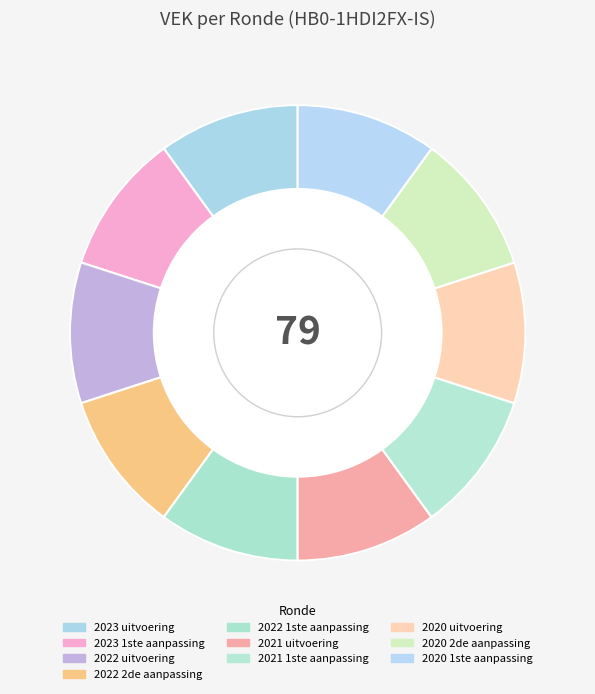

To the nearest percent, what portion does 2022 uitvoering represent?

10%